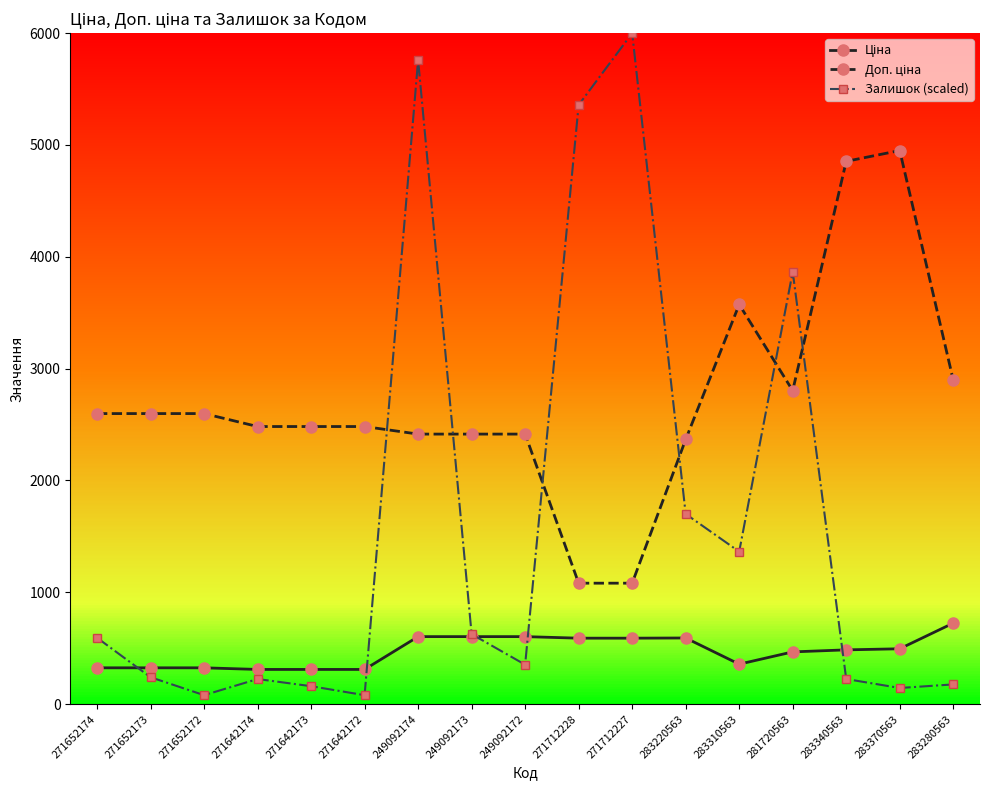

What is the difference between the highest and lowest values at 271642173?

2322.0